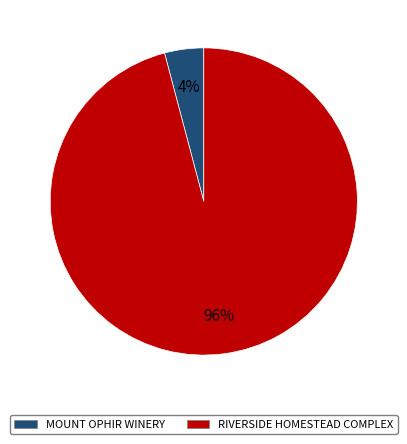

The RIVERSIDE HOMESTEAD COMPLEX slice represents 96% of the pie. True or false?

True